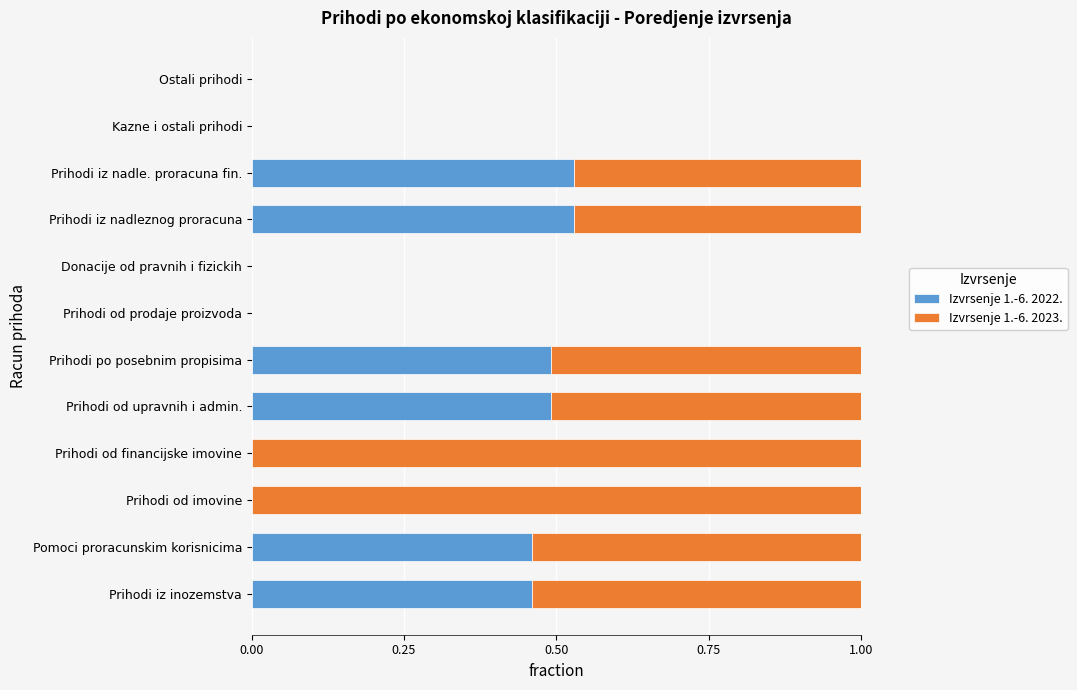

Is it true that Izvrsenje 1.-6. 2022. equals 0.0 at Kazne i ostali prihodi?

True